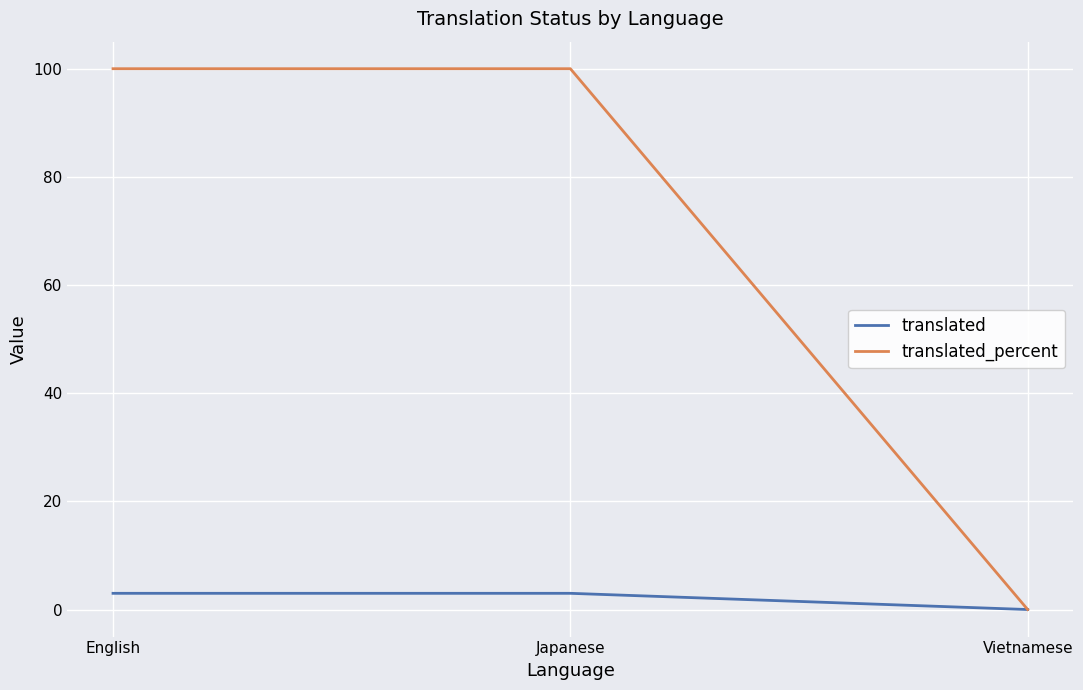

What is the sum of the translated_percent values at Japanese and English?

200